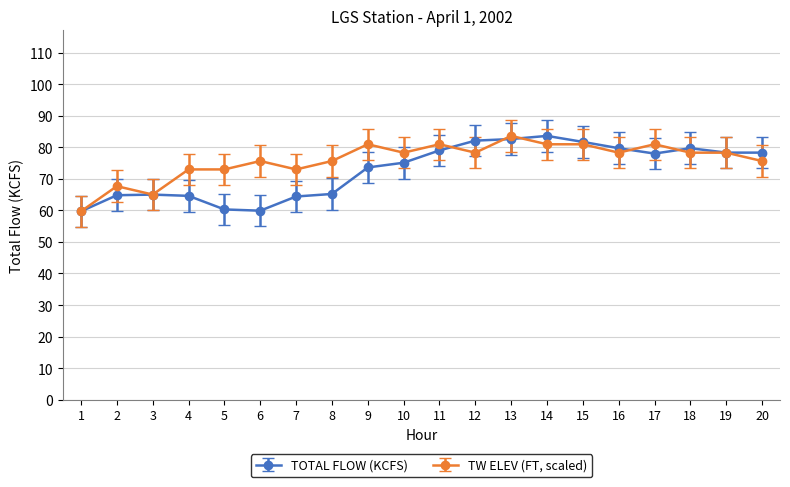

What value does the TOTAL FLOW (KCFS) series have at 4?

64.6